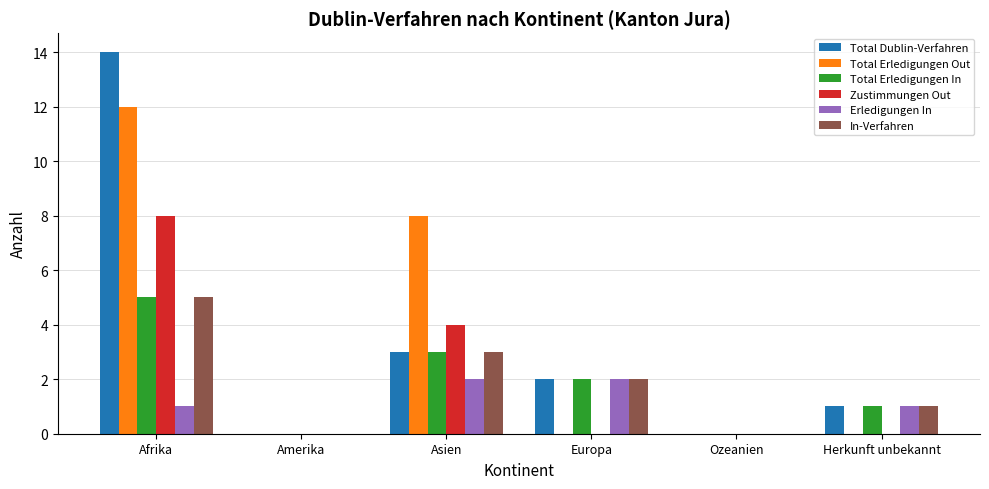

Does the chart contain stacked bars?

No